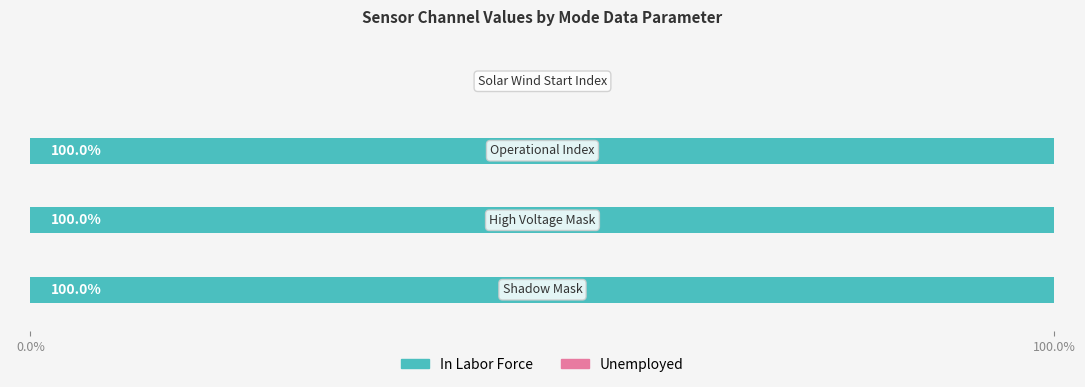

What is the maximum value shown in the chart?

100